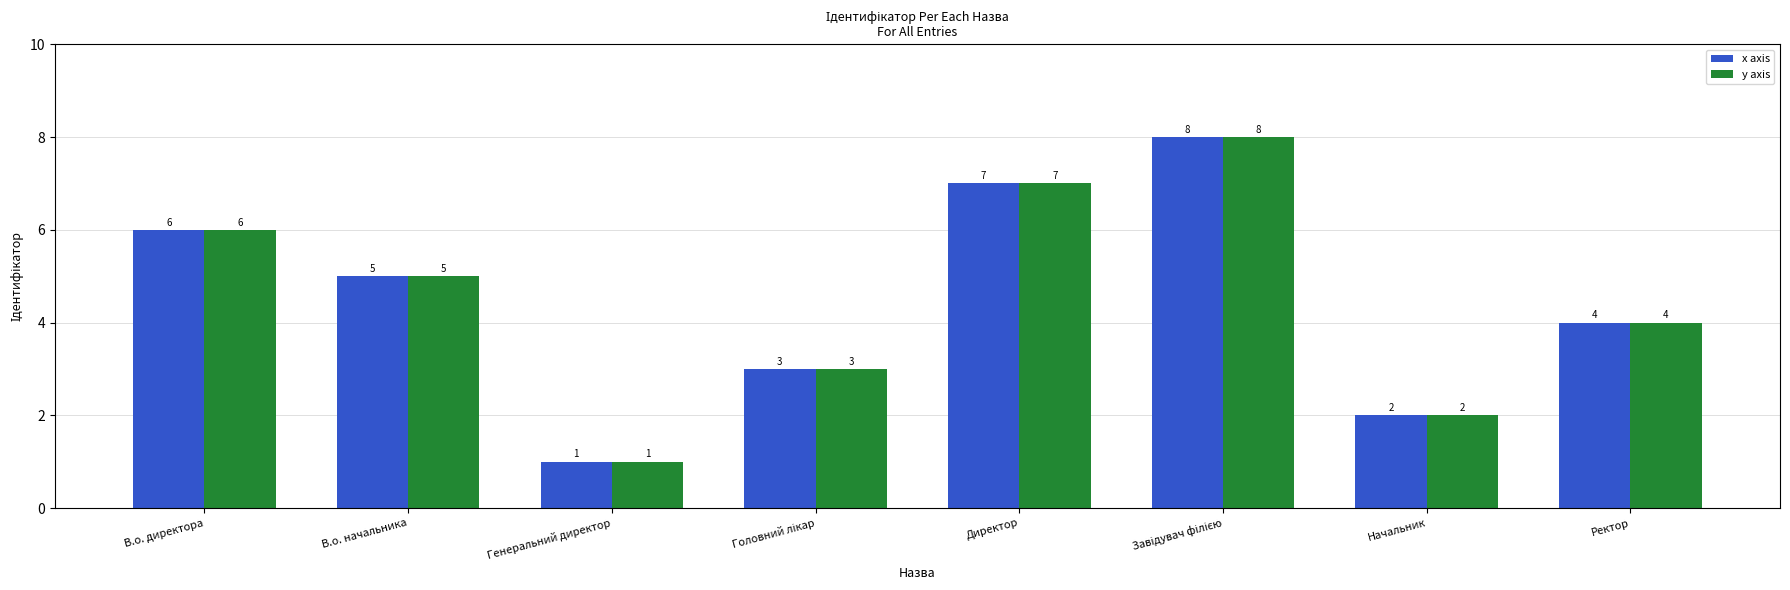

How many series are shown in this chart?

2